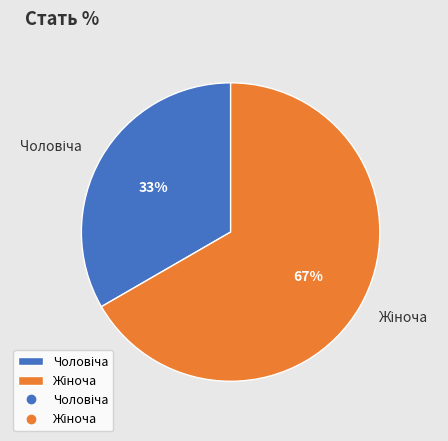

To the nearest percent, what is the average slice percentage?

50%